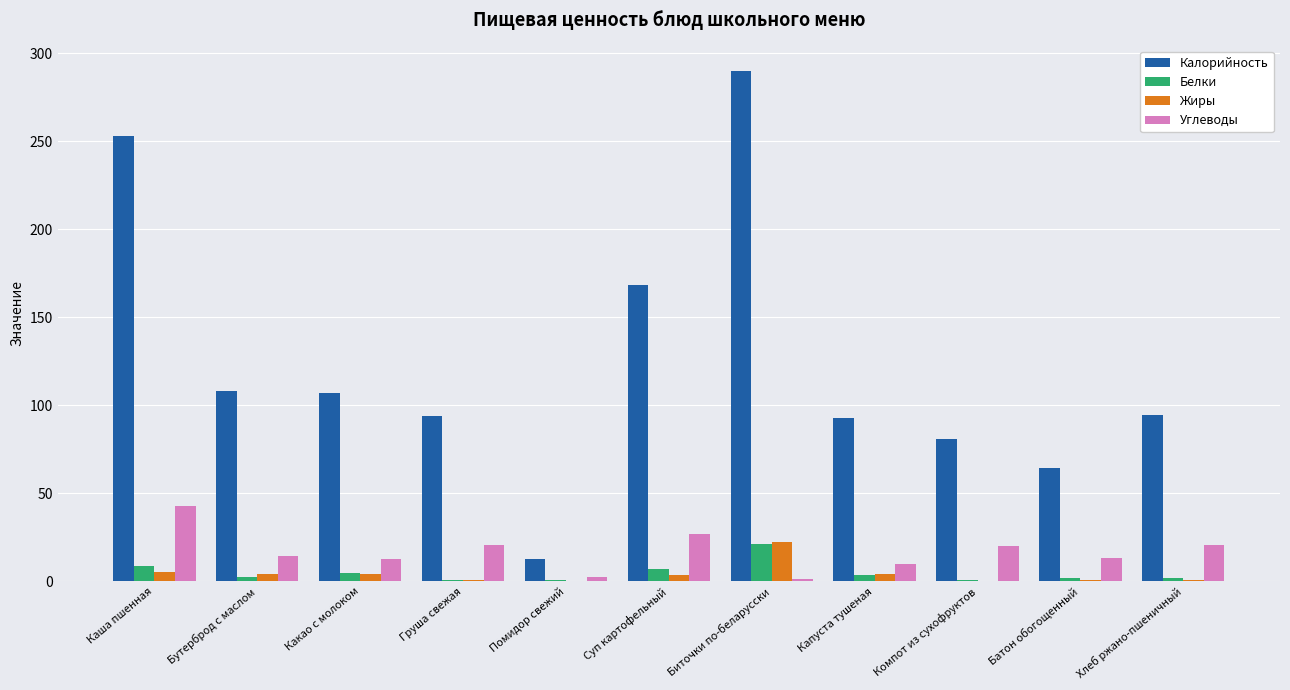

Which series has the largest total across all categories?

Калорийность